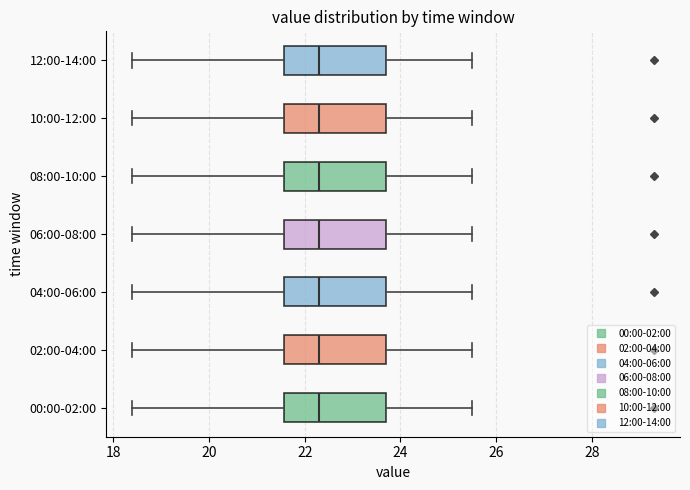

Where does the left whisker of the box for 02:00-04:00 end on the x-axis? The values are not printed on the chart, so give them approximately, as read against the axis.

18.4